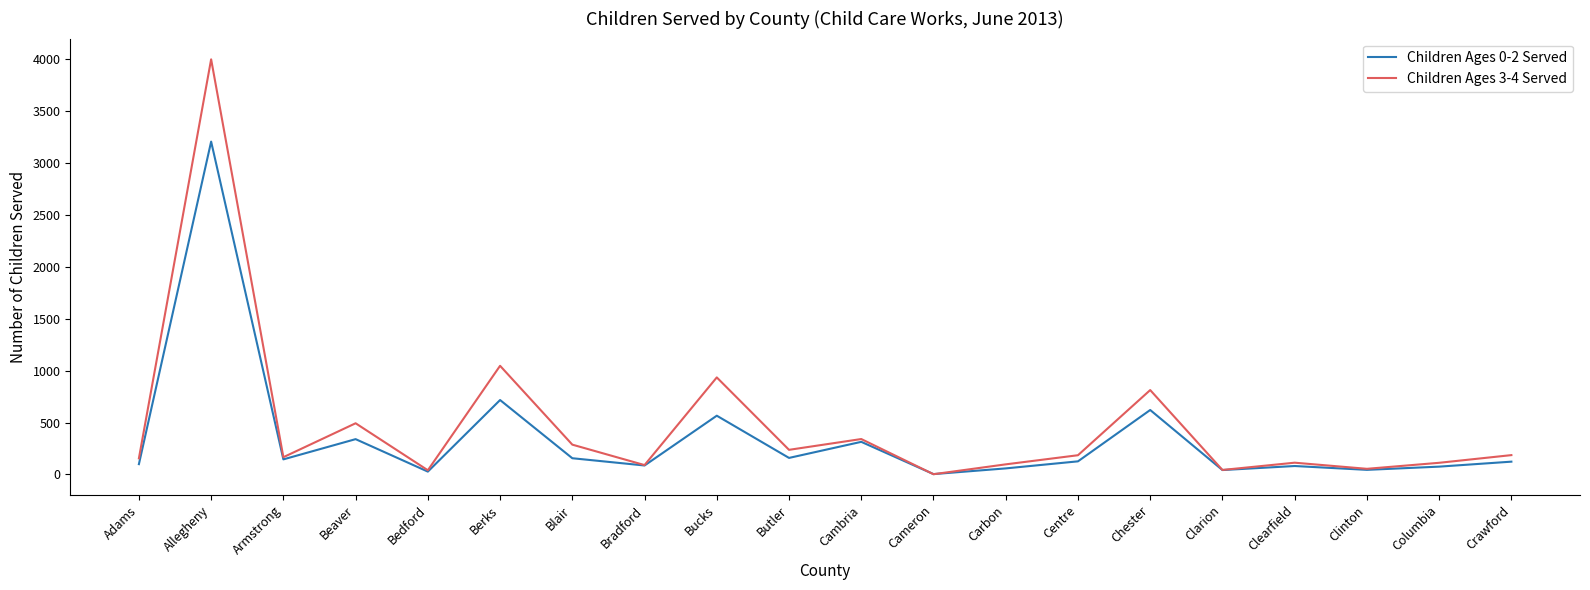

Where does the Children Ages 3-4 Served series first go above 185?

Allegheny